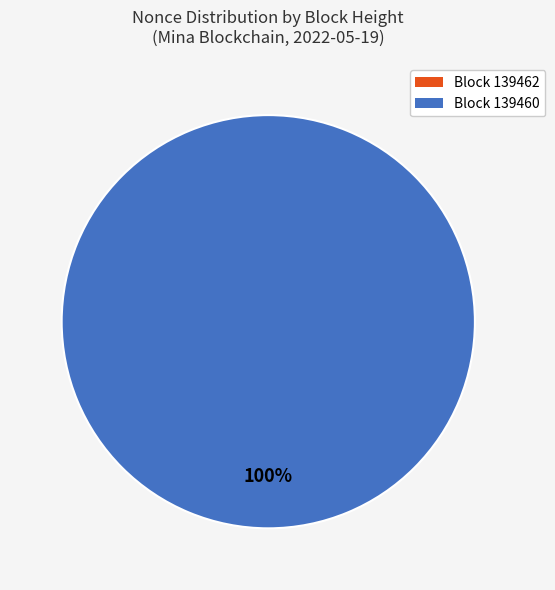

The 139460 slice represents 90% of the pie. True or false?

False